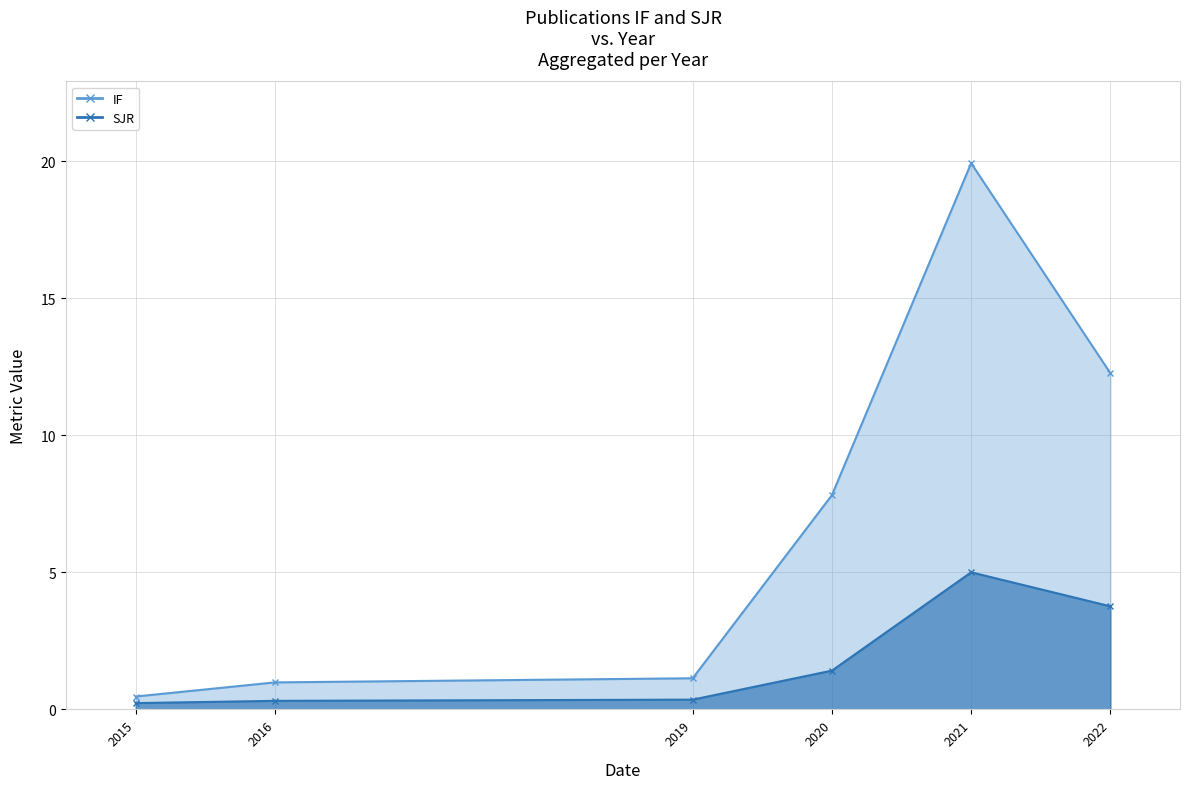

Reading left to right, list all the values displayed in this chart.

IF: 2015=0.5	2016=1.0	2019=1.1	2020=7.8	2021=19.9	2022=12.3
SJR: 2015=0.2	2016=0.3	2019=0.4	2020=1.4	2021=5.0	2022=3.8